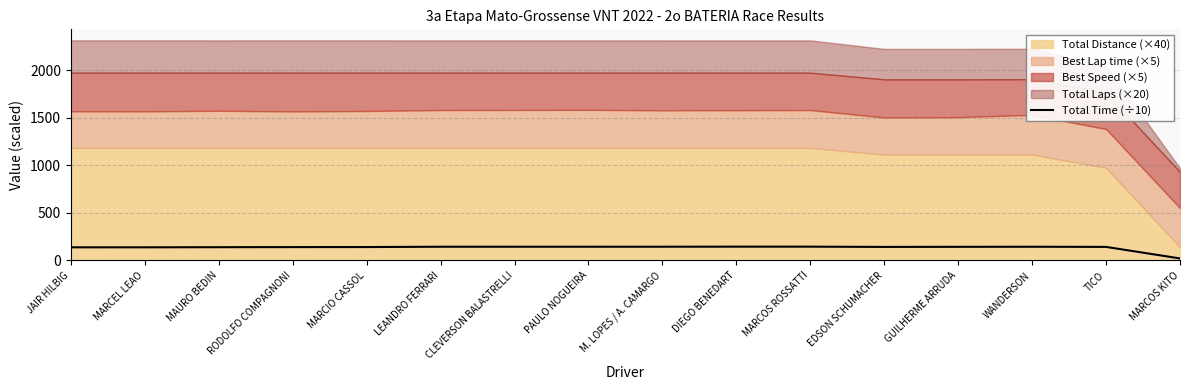

True or false: the data shows 21.4 at MARCOS KITO.

True